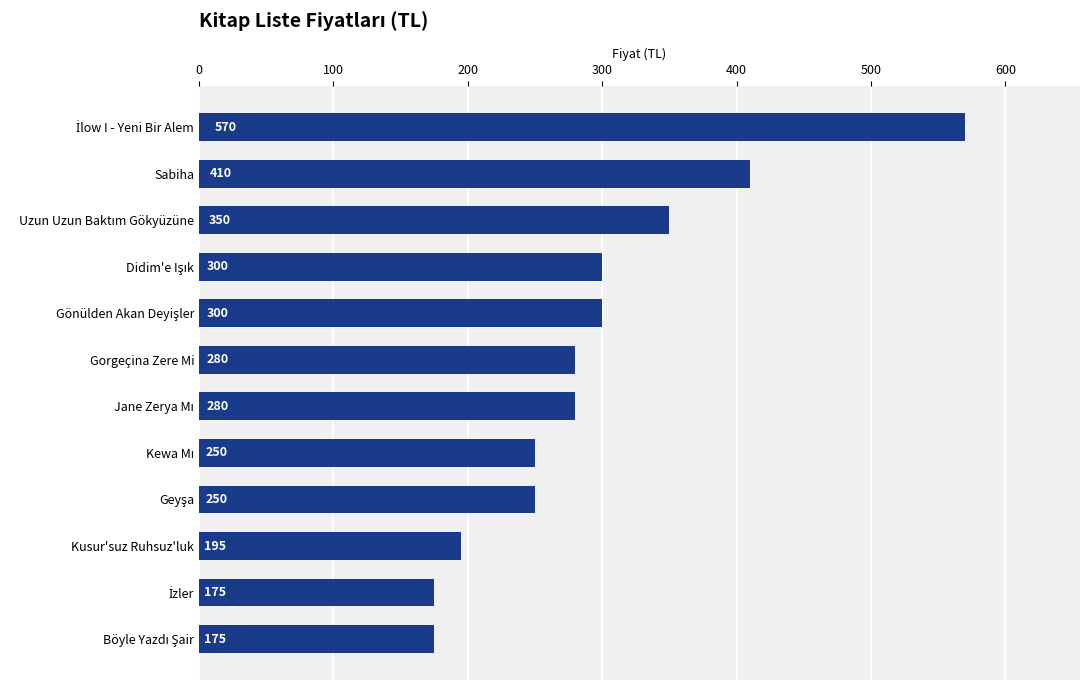

What is the smallest value displayed?

175